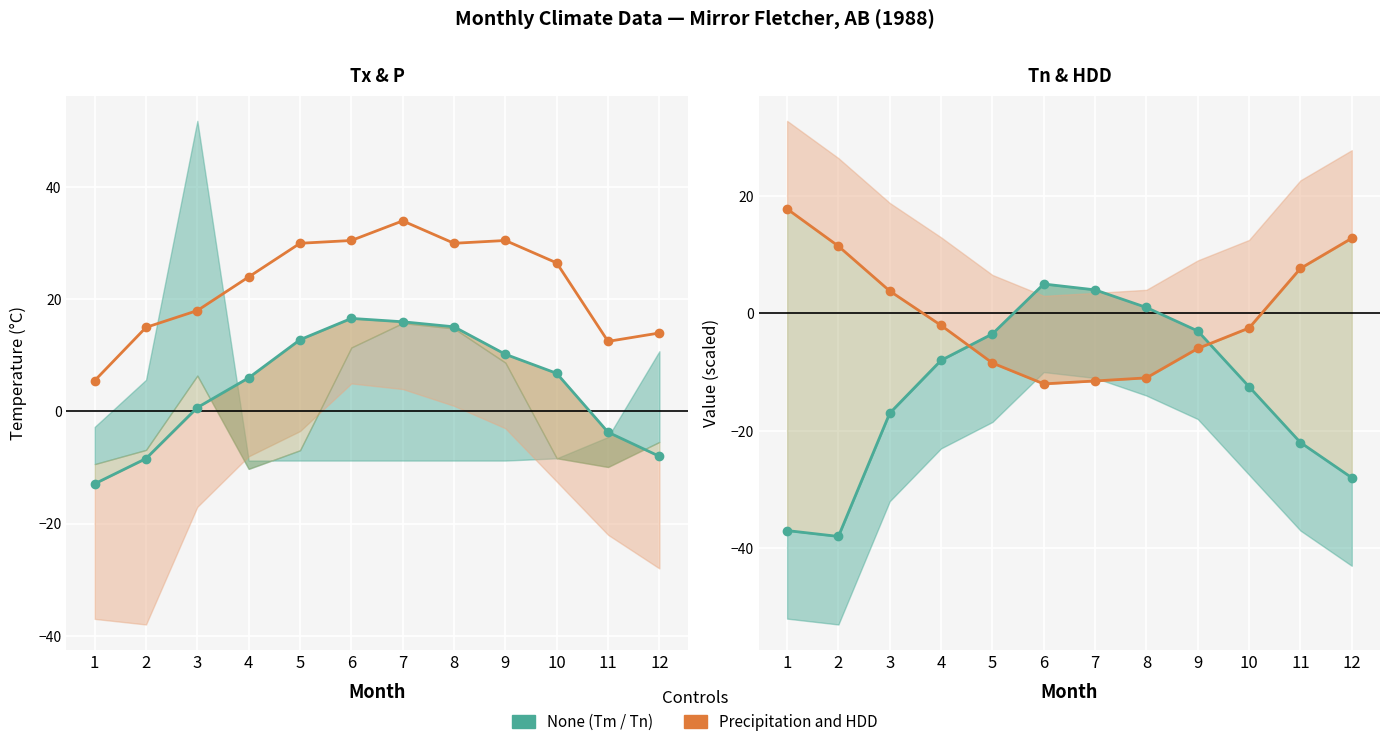

Where is the first local maximum for Mean Temp (Tm)?

6